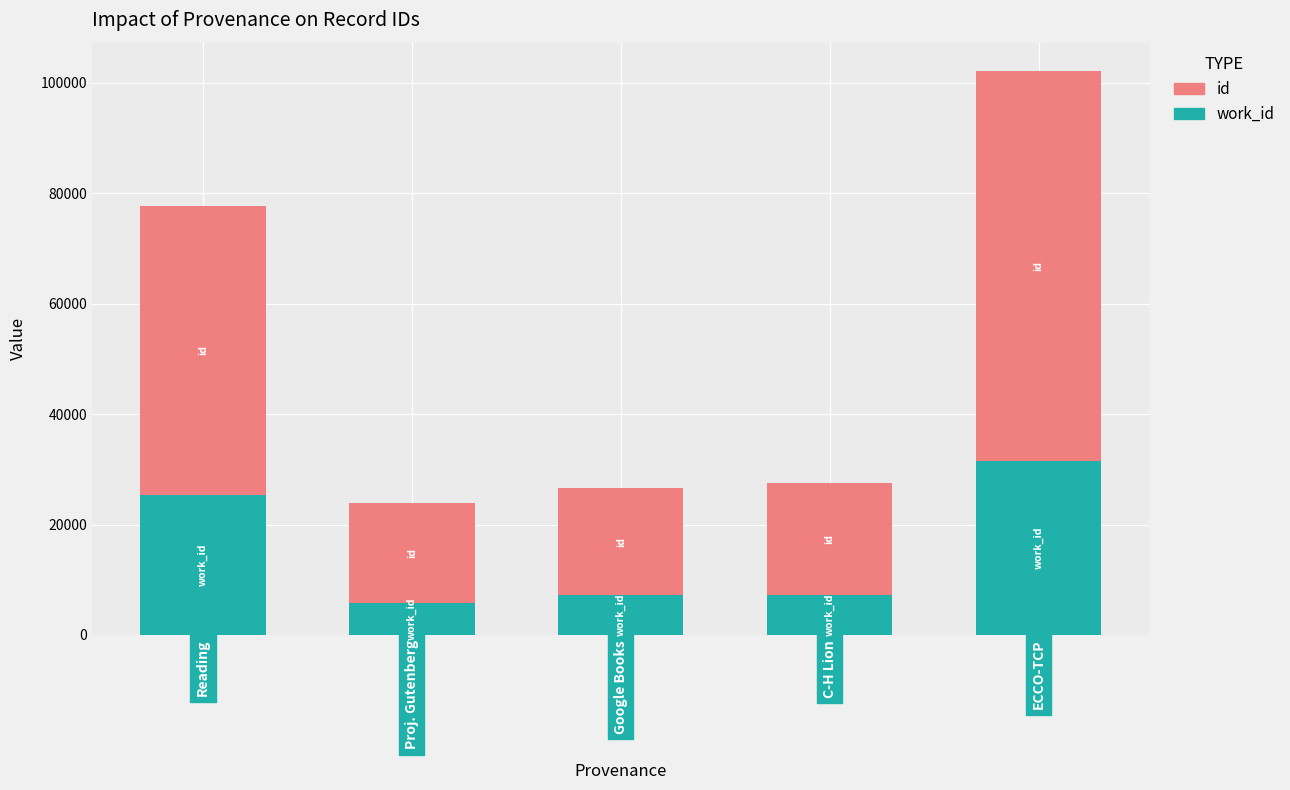

What is the total value across all series at C-H Lion?

27551